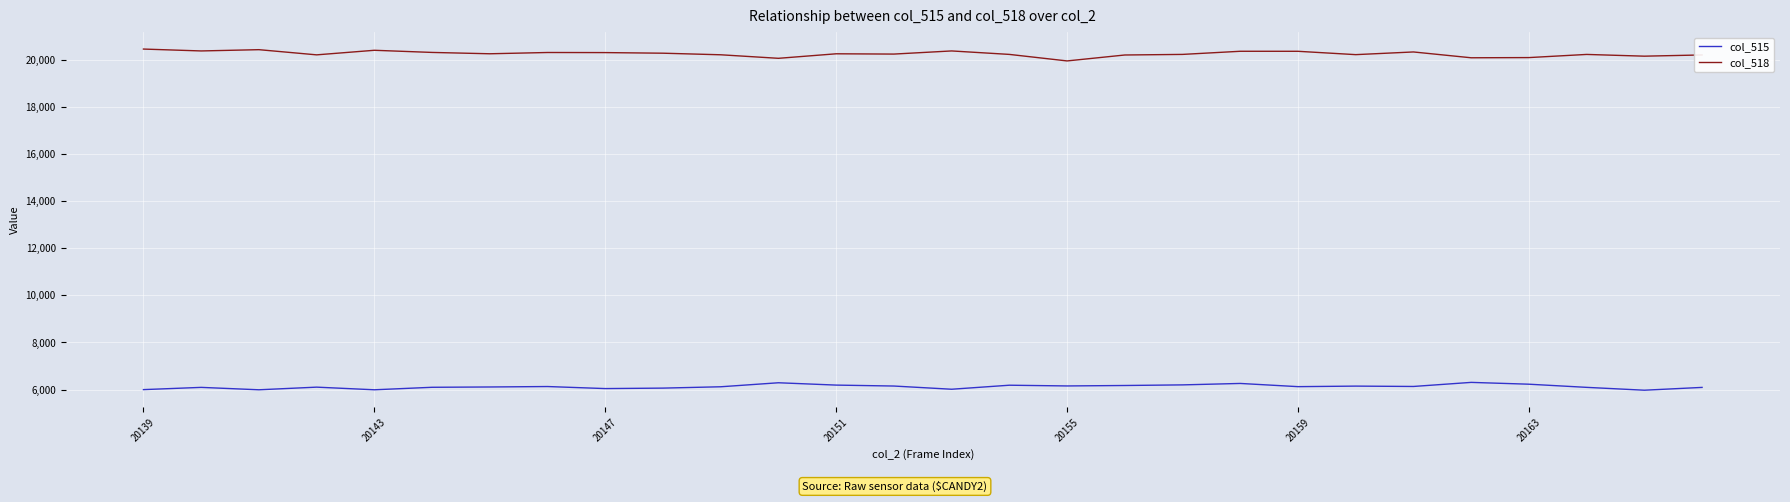

What are all the series names shown in the legend?

col_515, col_518